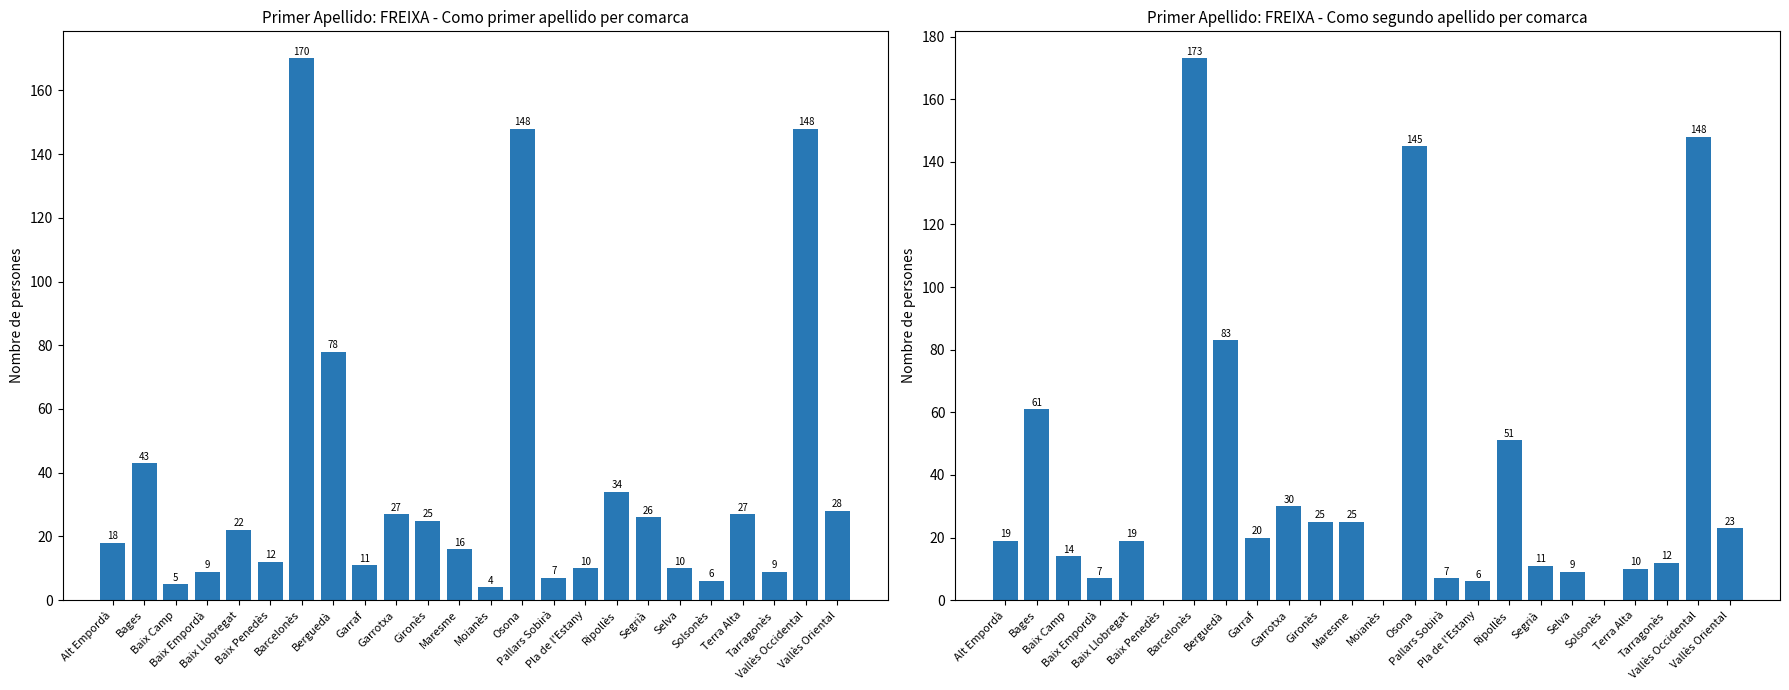

What are all the series names shown in the legend?

Como primer apellido, Como segundo apellido